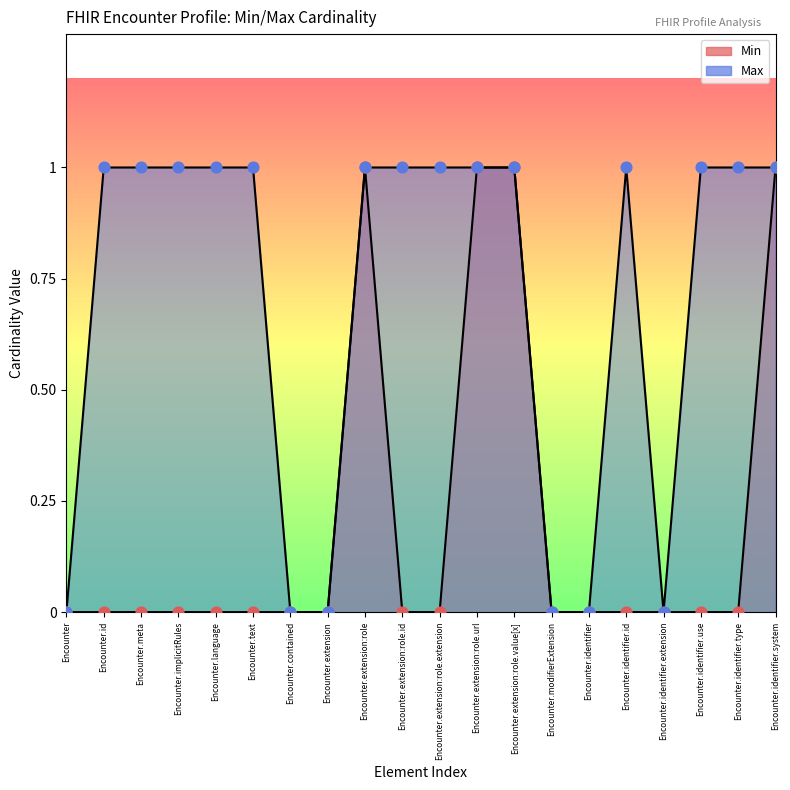

The value of Min at Encounter.extension:role is 2. True or false?

False